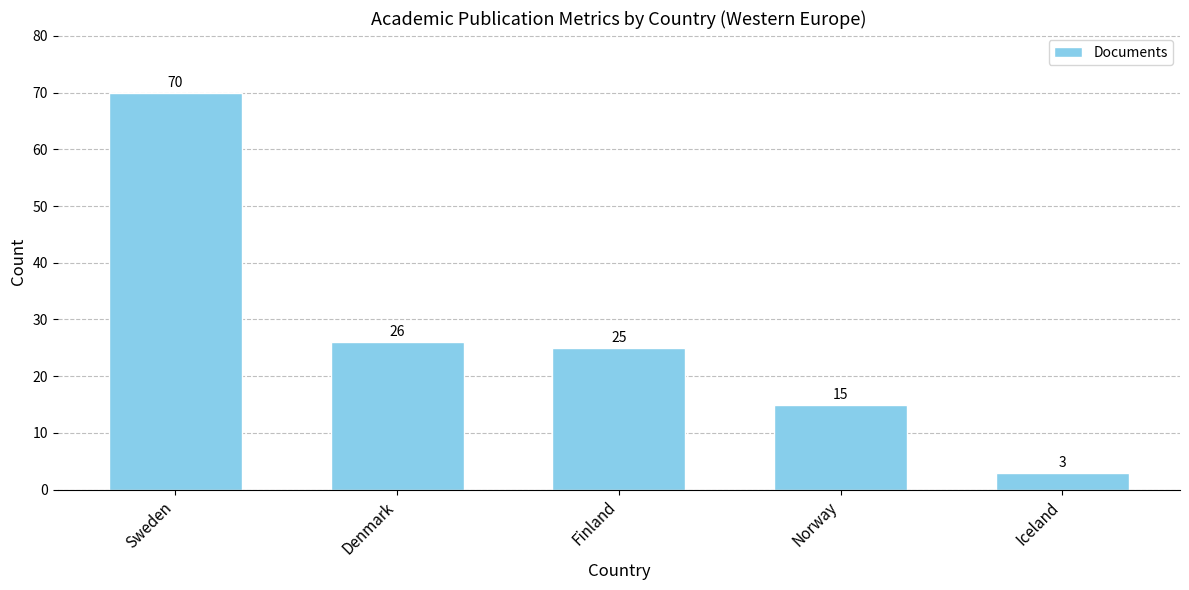

What is the label of the 3rd bar from the left?

Finland